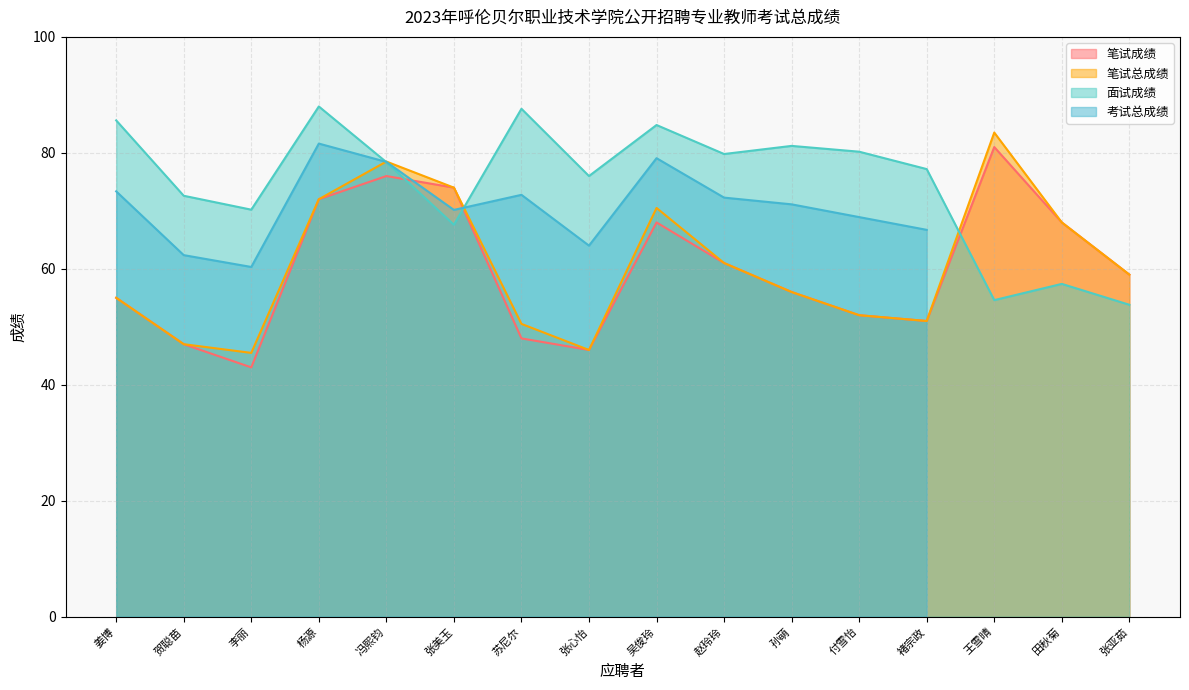

How many data points in 笔试成绩 are less than 59?

8